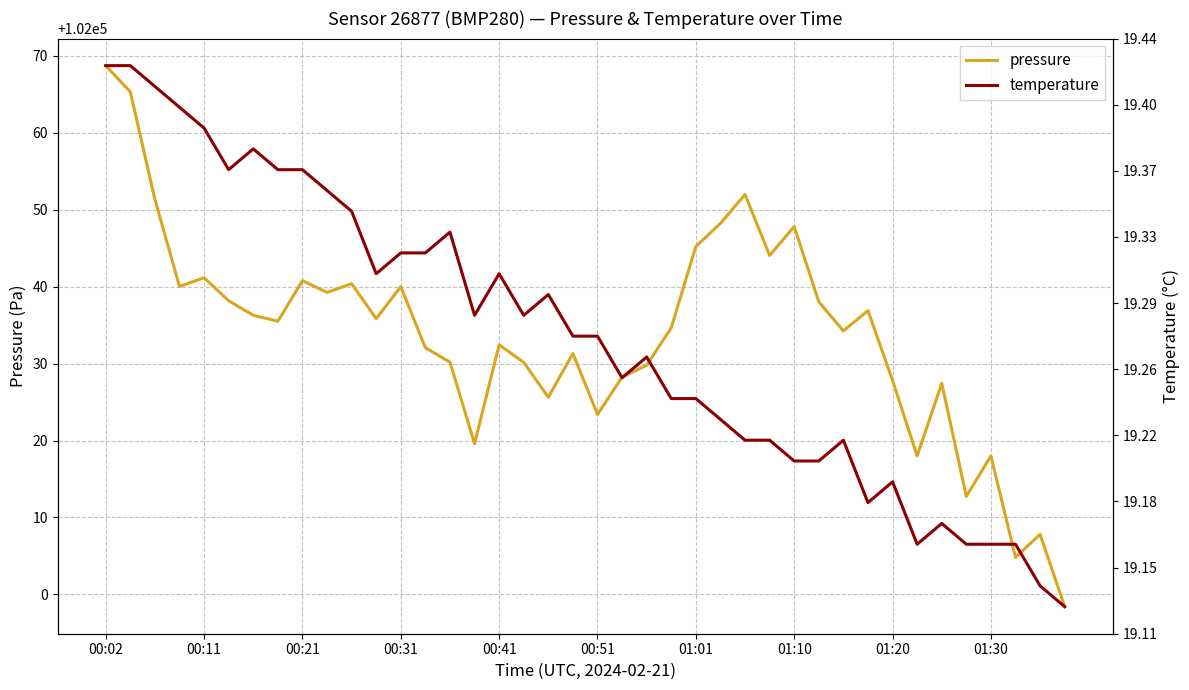

At how many categories does at least one series exceed 102024?

34